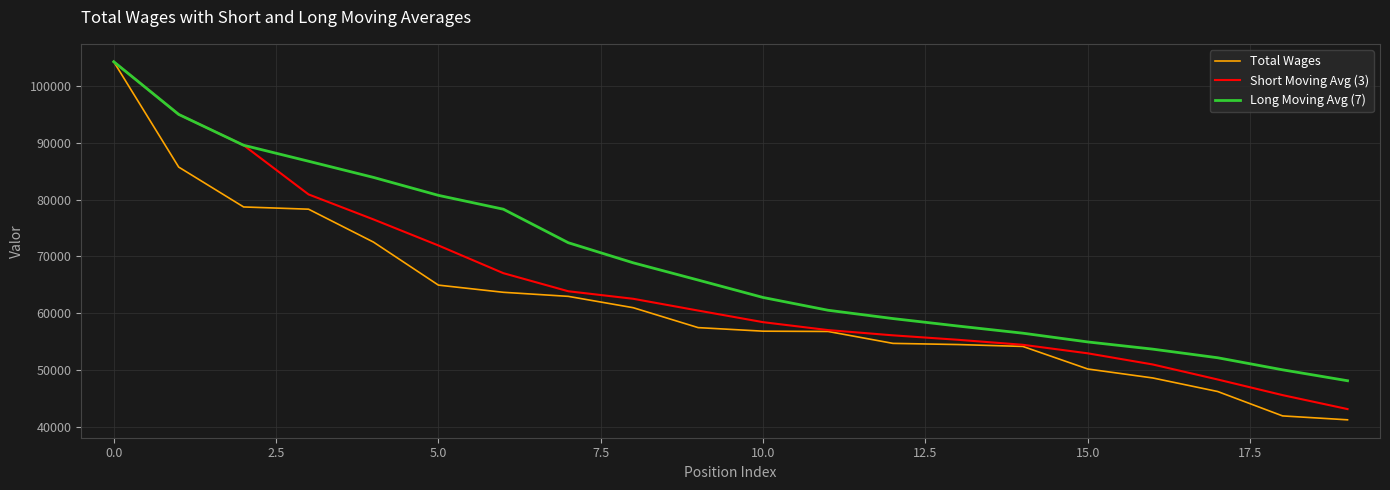

Which series has the widest spread of values?

Total Wages